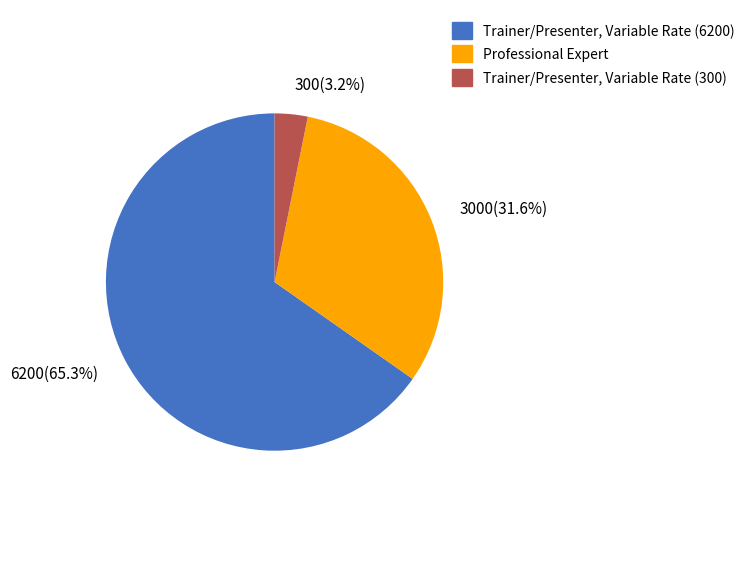

To the nearest percent, what is the average slice percentage?

33%